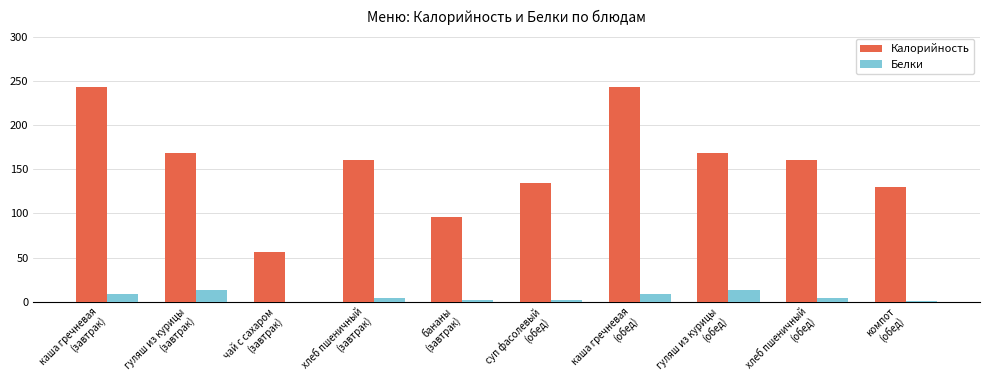

What is the greatest value displayed?

243.0